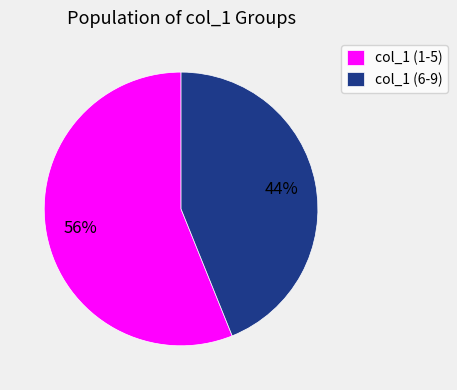

To the nearest percent, what is the difference between the largest and smallest slice percentages?

12%